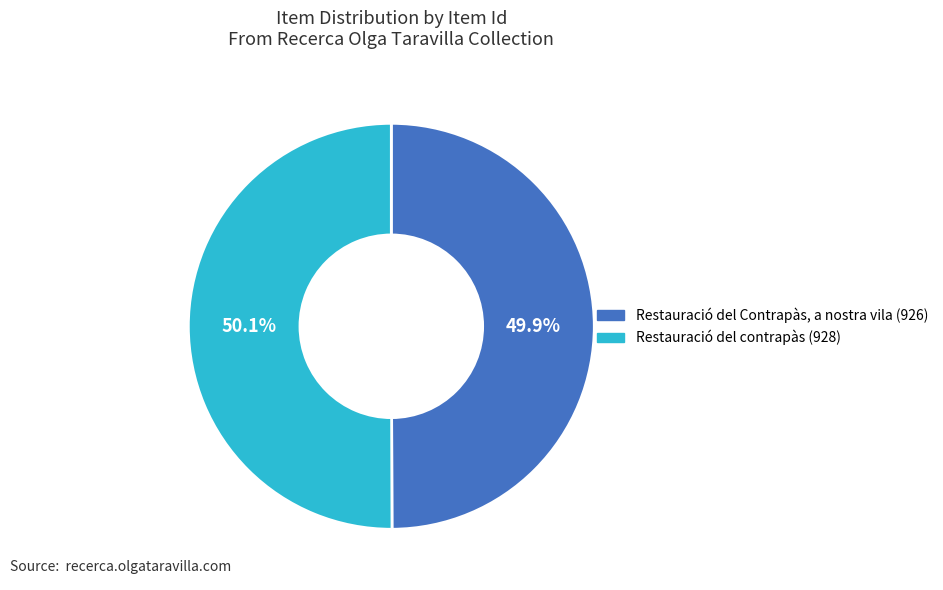

What portion of the pie excludes Restauració del Contrapàs, a nostra vila (926)?

50.1%